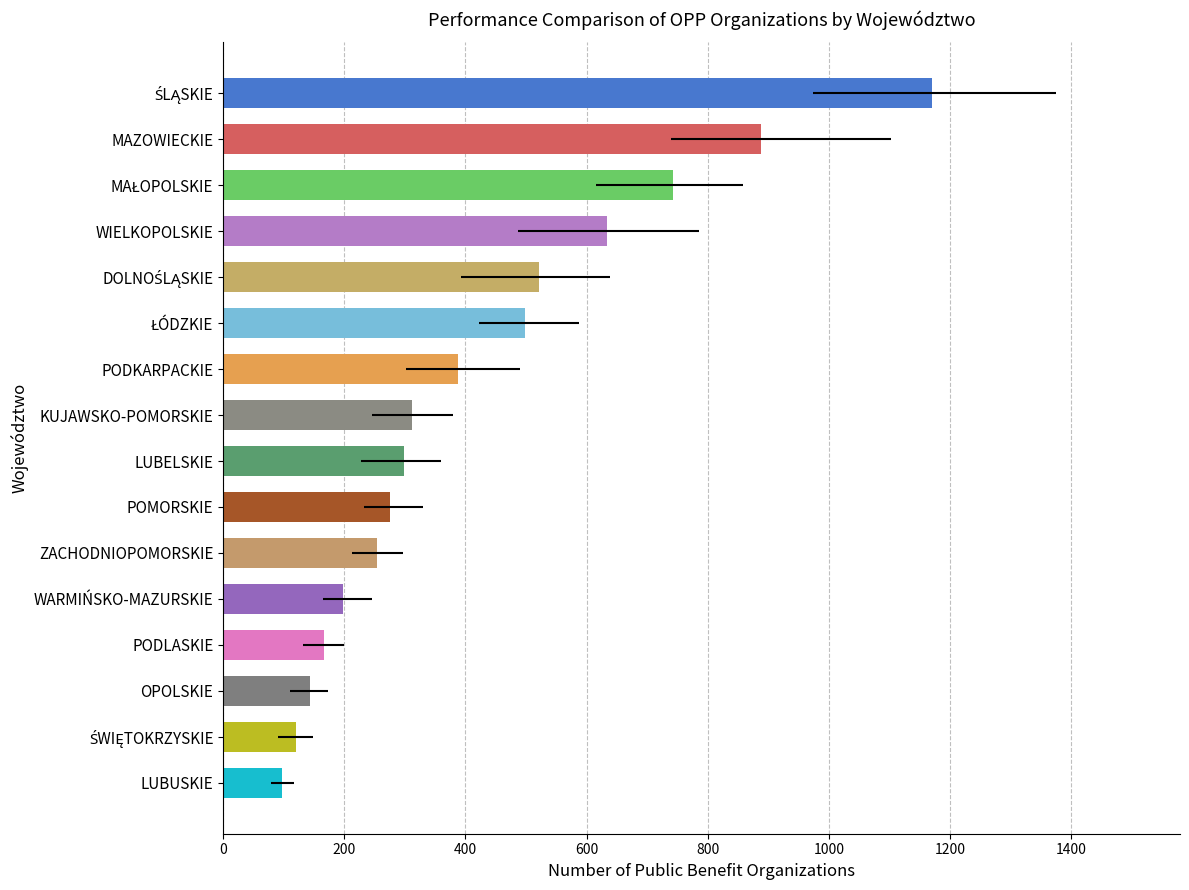

What is the approximate value at PODKARPACKIE, to the nearest 50?

400